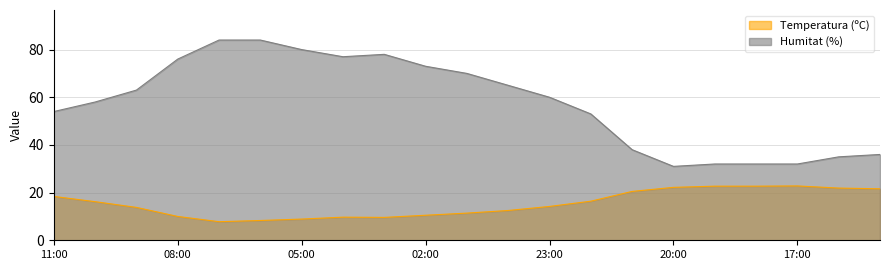

The value of Humitat (%) at 16:00 is 35.0. True or false?

True